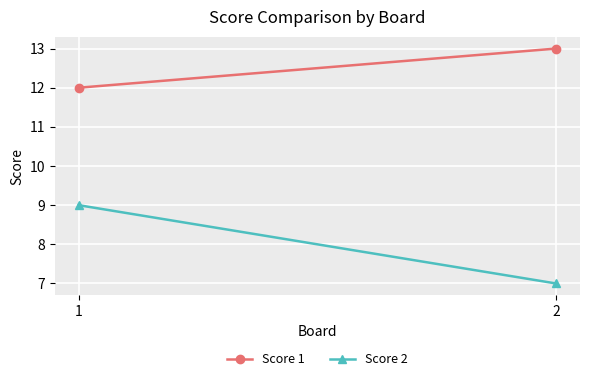

Read the Score 1 value at 1.

12